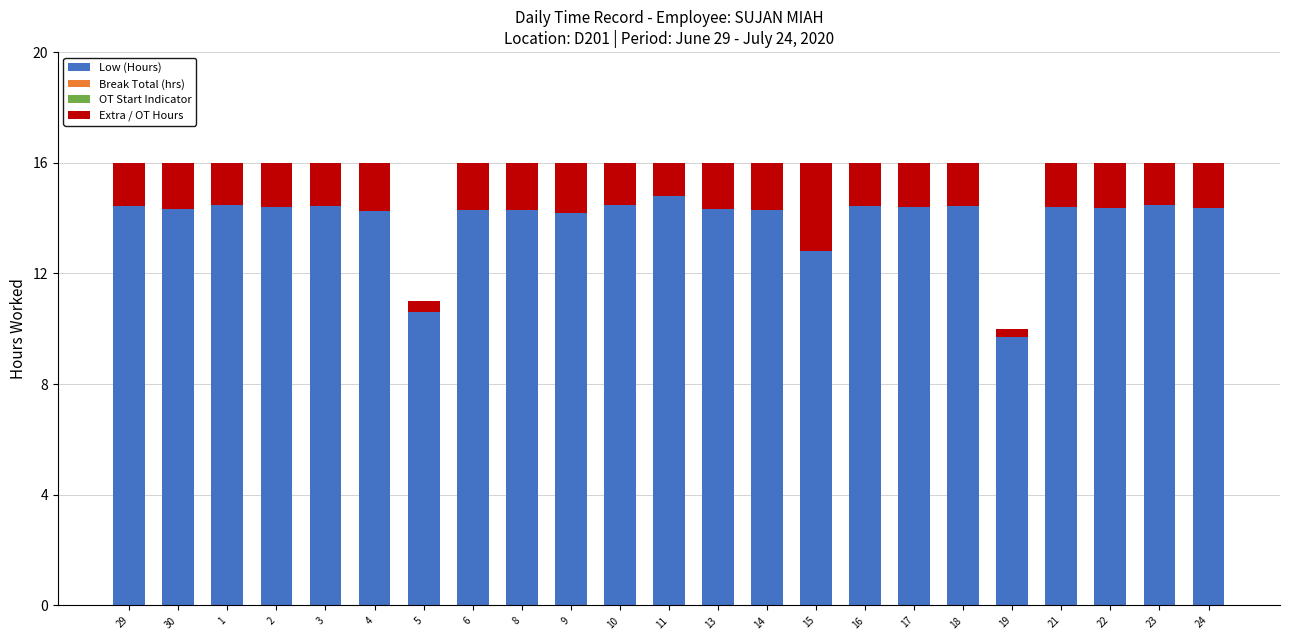

What is the average value of the Low (Hours) series?

14.0